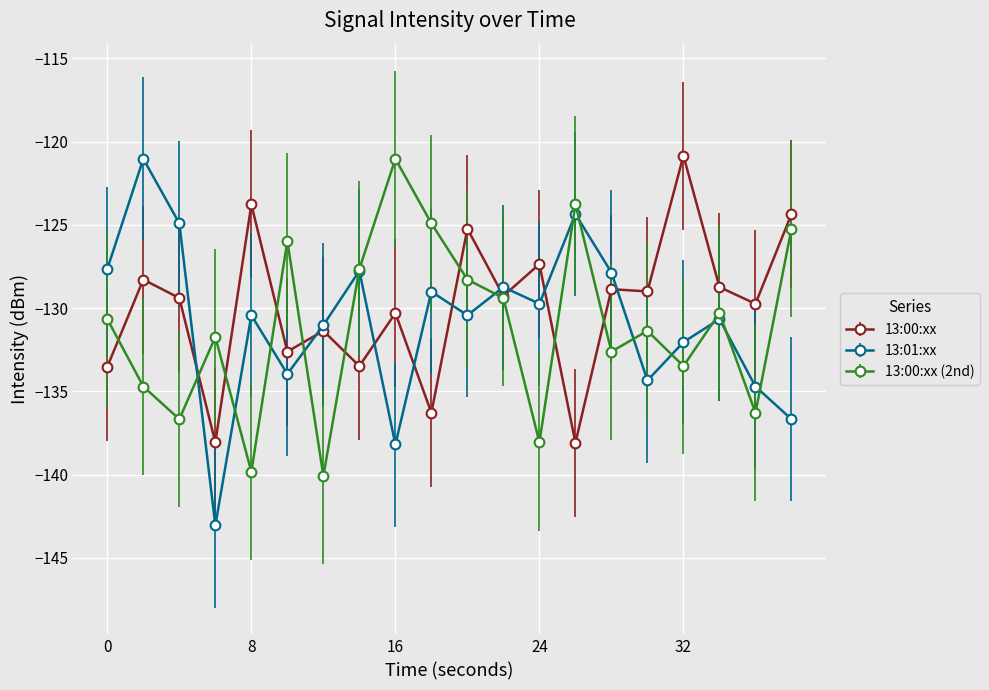

Which series has the widest spread of values?

13:01:xx